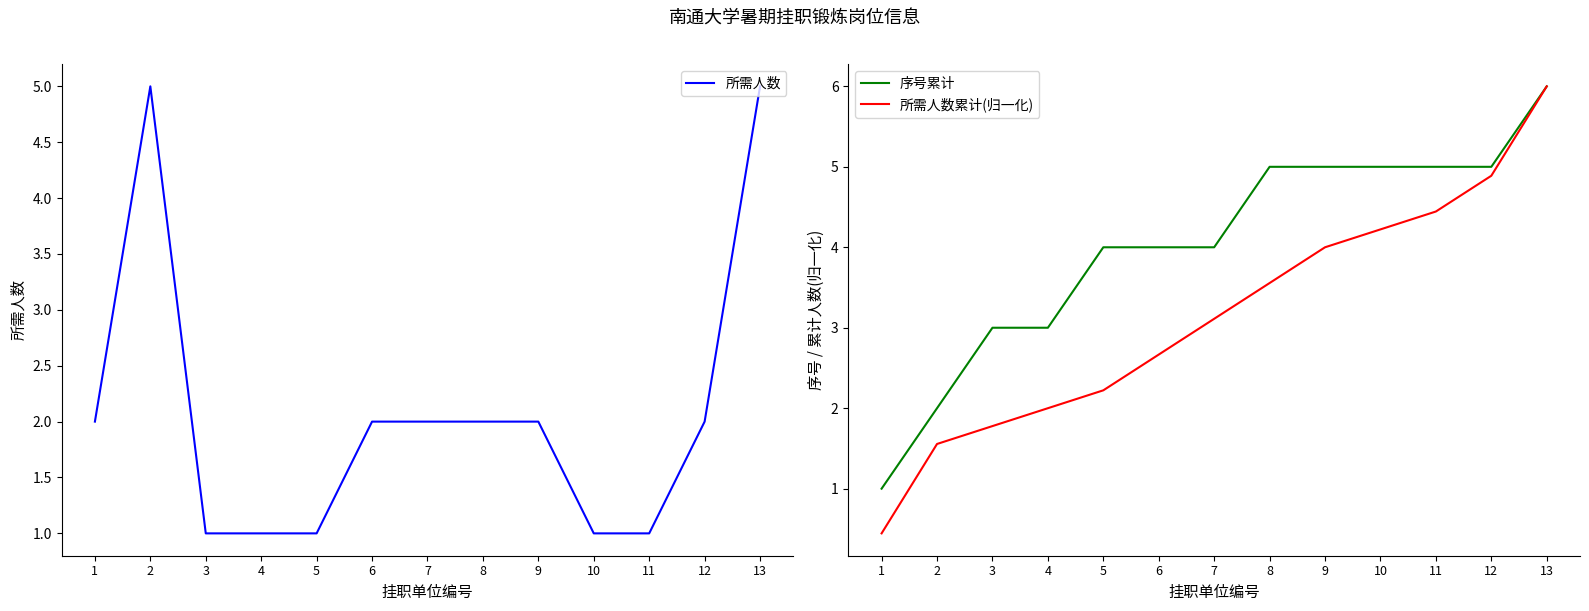

How many intersections are there between 所需人数 and 序号累计?

1